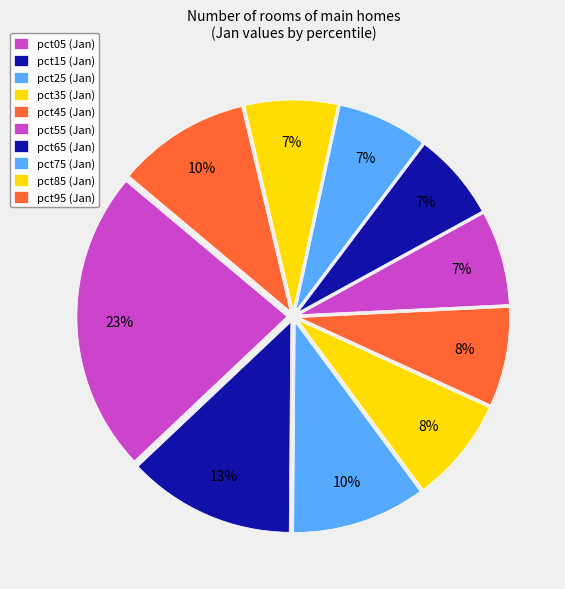

How many segments does this pie chart have?

10